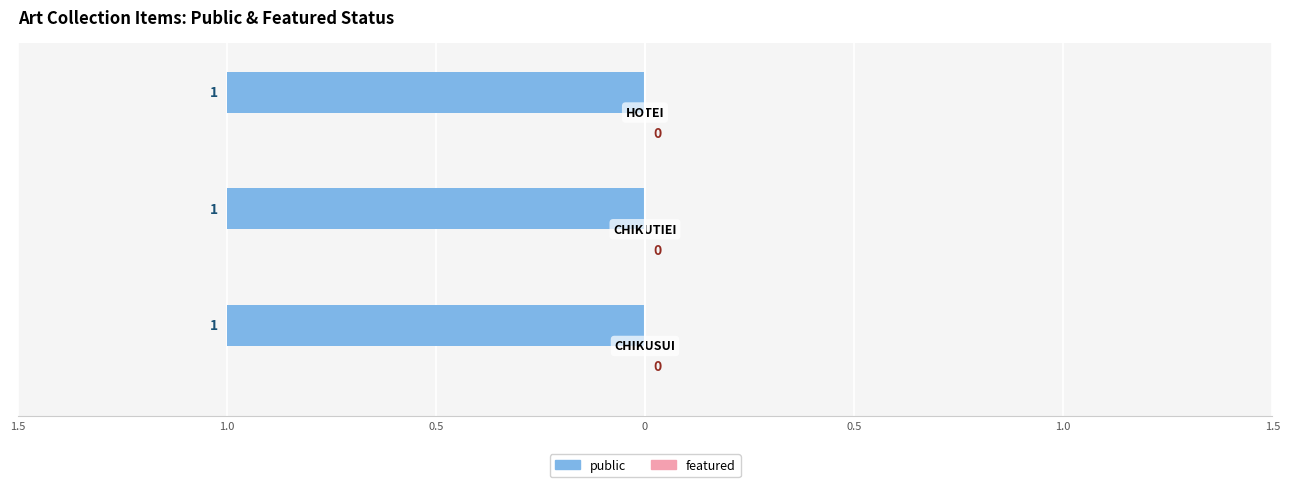

True or false: public has a value of 1 at CHIKUSUI.

True